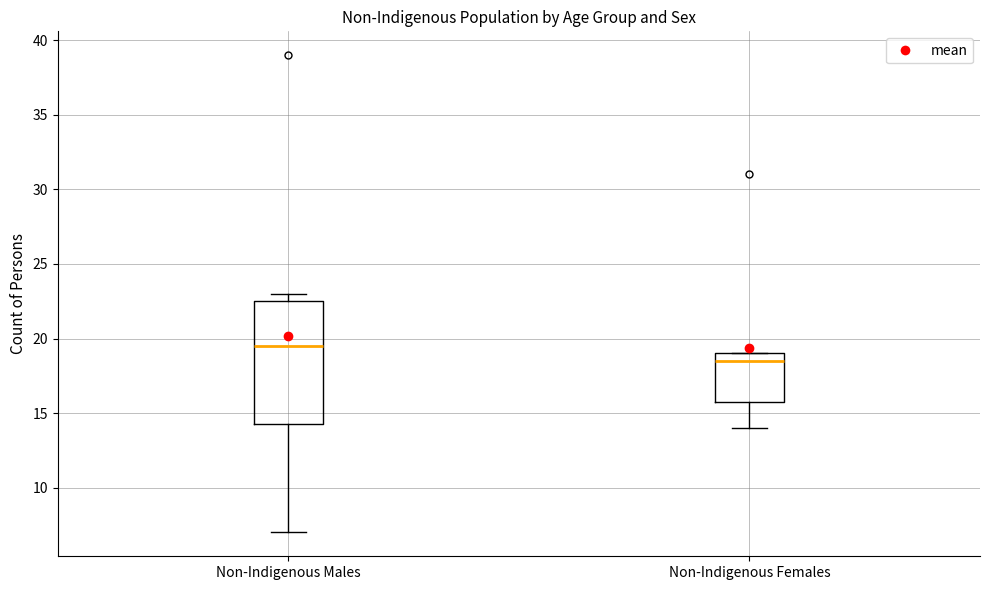

Reading left to right, read every box against the y-axis: the position of its median line, the range the box covers, and the ends of its whiskers. The values are not printed on the chart, so give them approximately, as read against the axis.

Non-Indigenous Males: median 19.5, box 14.5 to 22.5, whiskers 7.0 to 23.0
Non-Indigenous Females: median 18.5, box 16.0 to 19.0, whiskers 14.0 to 19.0